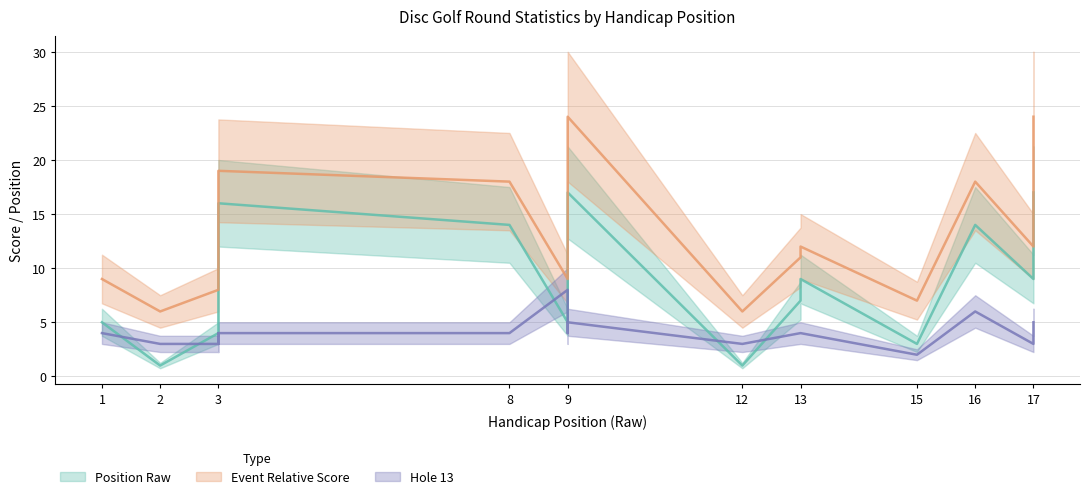

What is the spread (max minus min) of values at 1?

5